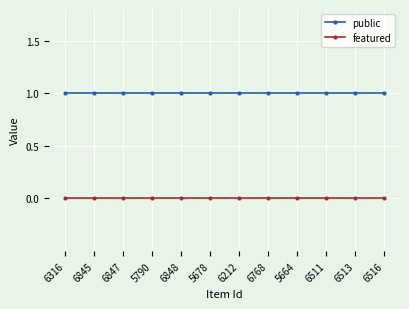

True or false: featured and public intersect in this chart.

False